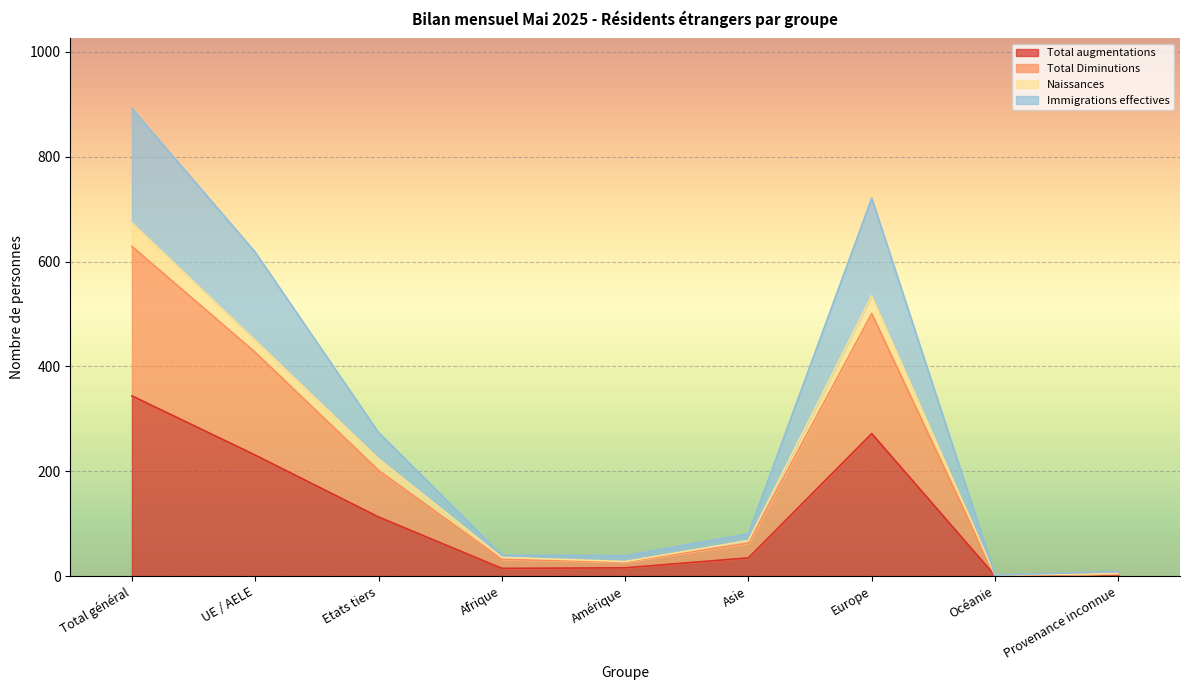

What is the maximum value for Total augmentations?

344